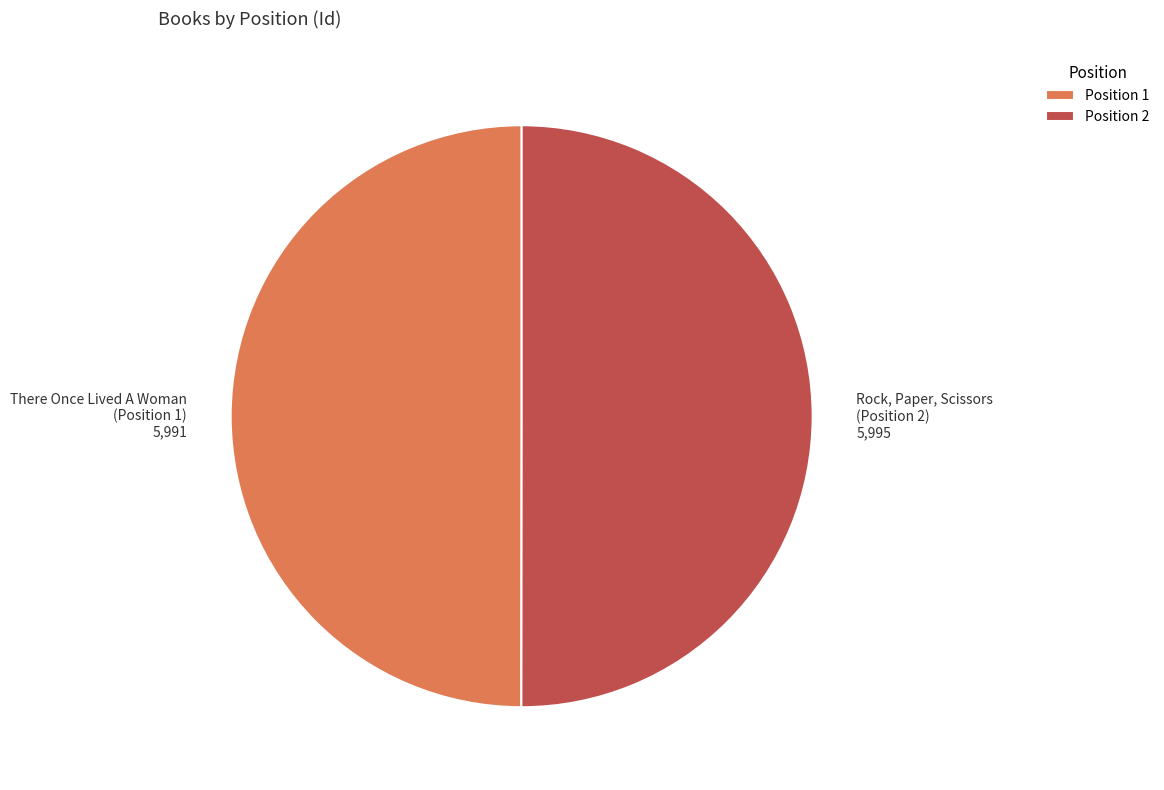

Combined, do Position 2 and Position 1 account for over 50%?

Yes